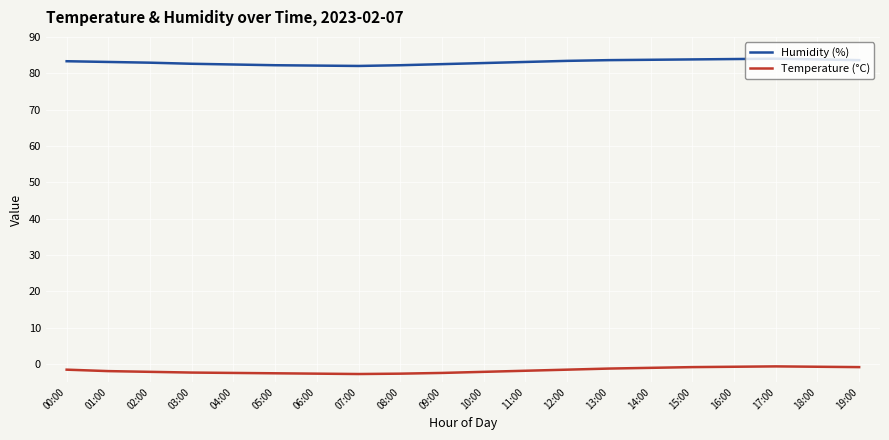

Rank the series by their maximum value, from lowest to highest.

Temperature (°C), Humidity (%)